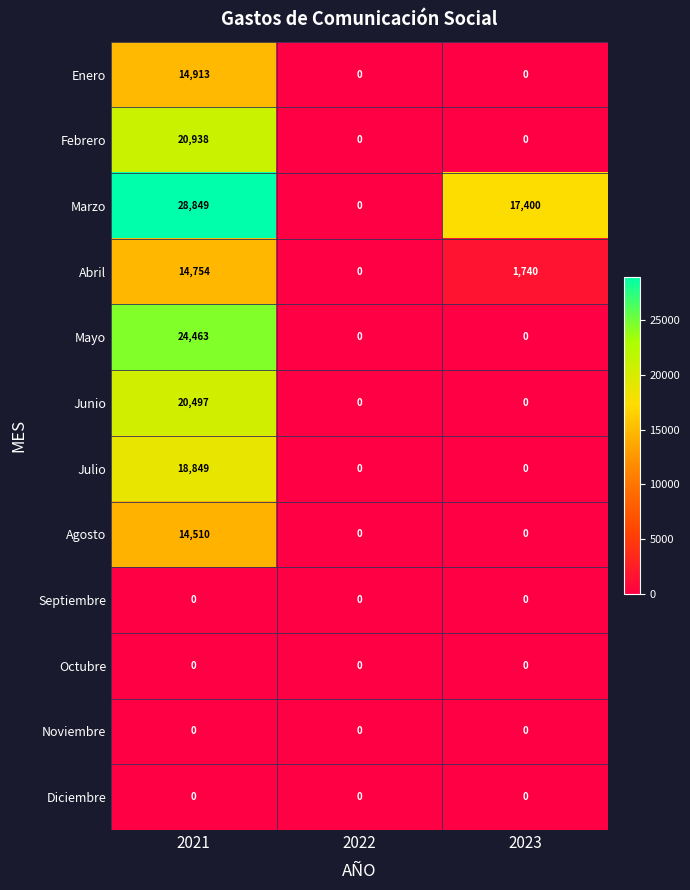

True or false: Julio has a value of 12138 at 2022.

False